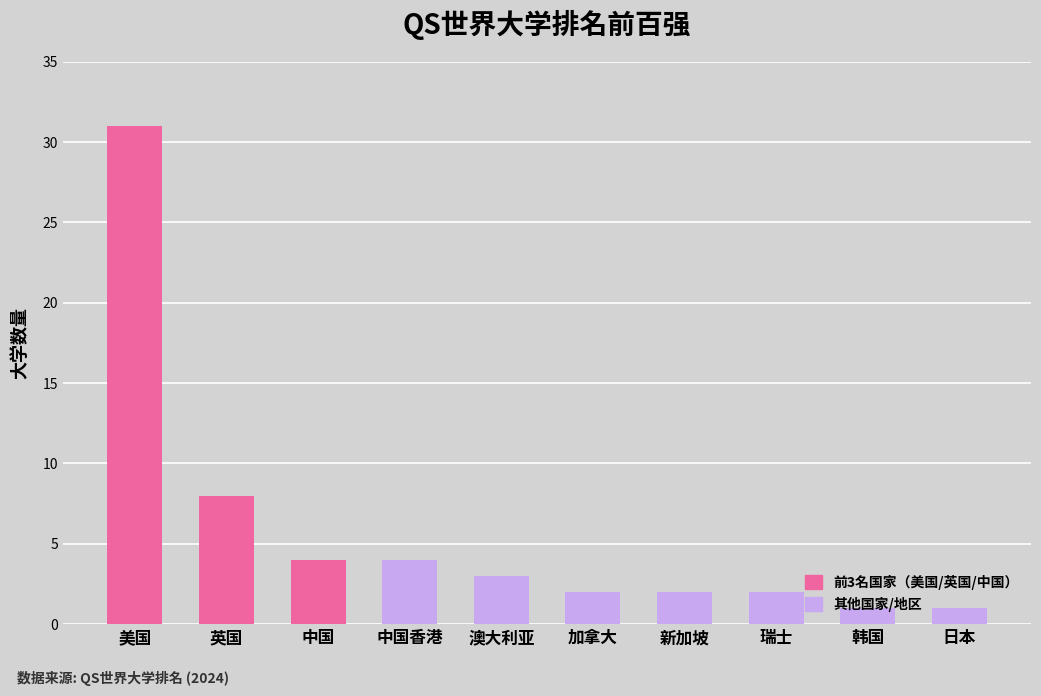

Where does the data first go above 3?

美国